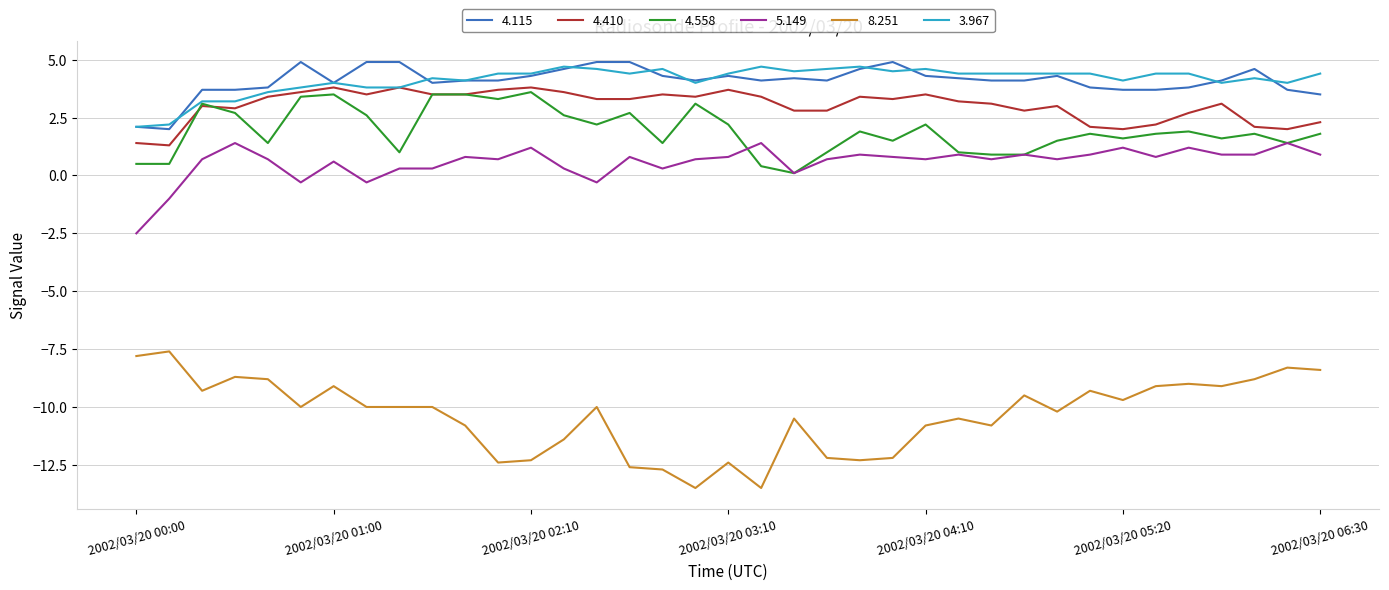

True or false: 5.149 and 8.251 intersect in this chart.

False